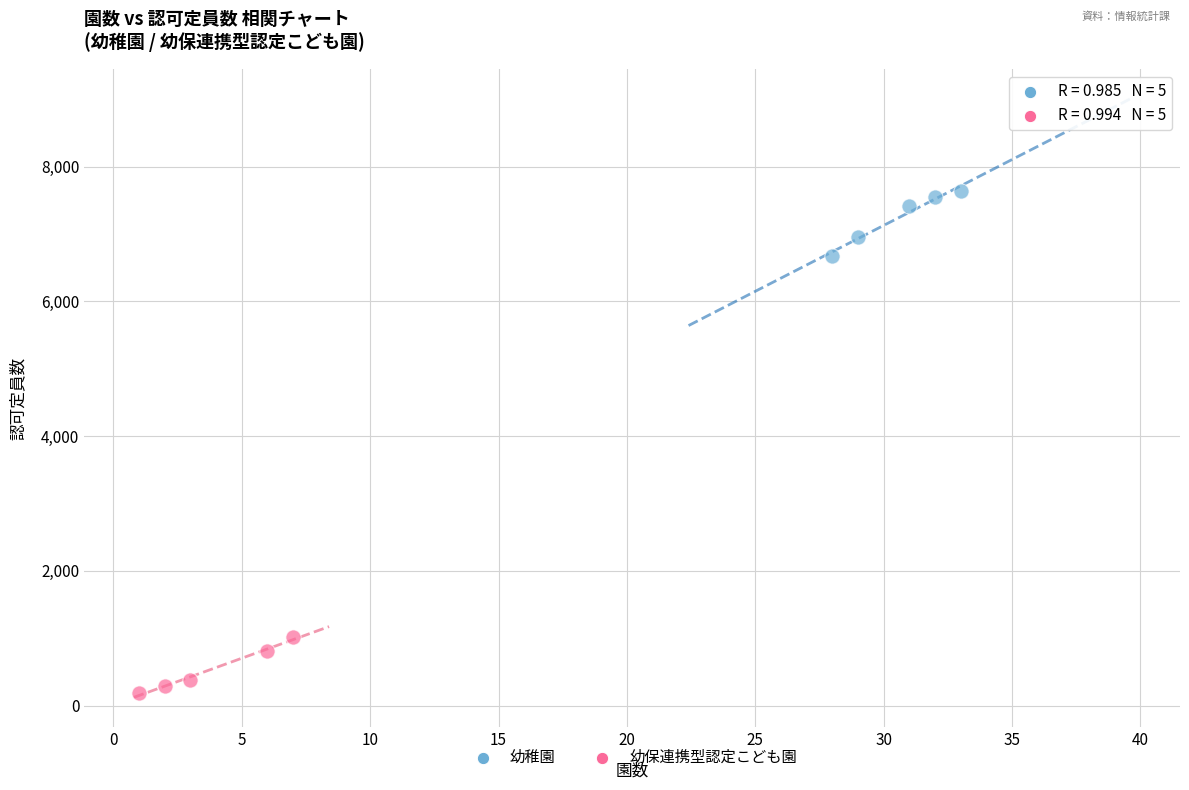

Which series reaches the minimum Y coordinate?

幼保連携型認定こども園